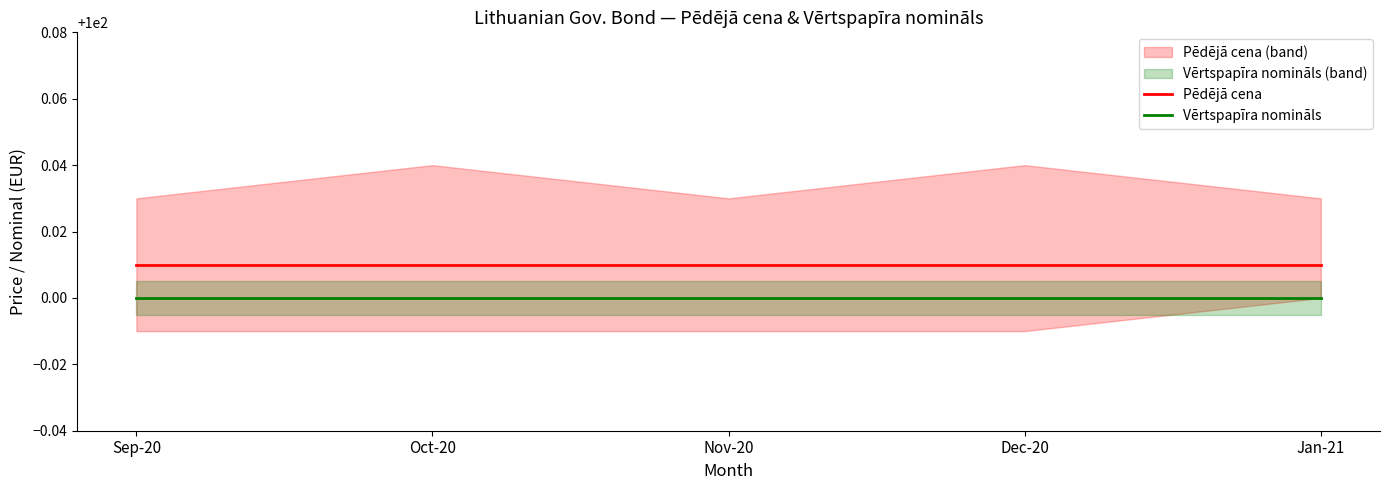

What is the average value of the Vērtspapīra nomināls series?

100.0